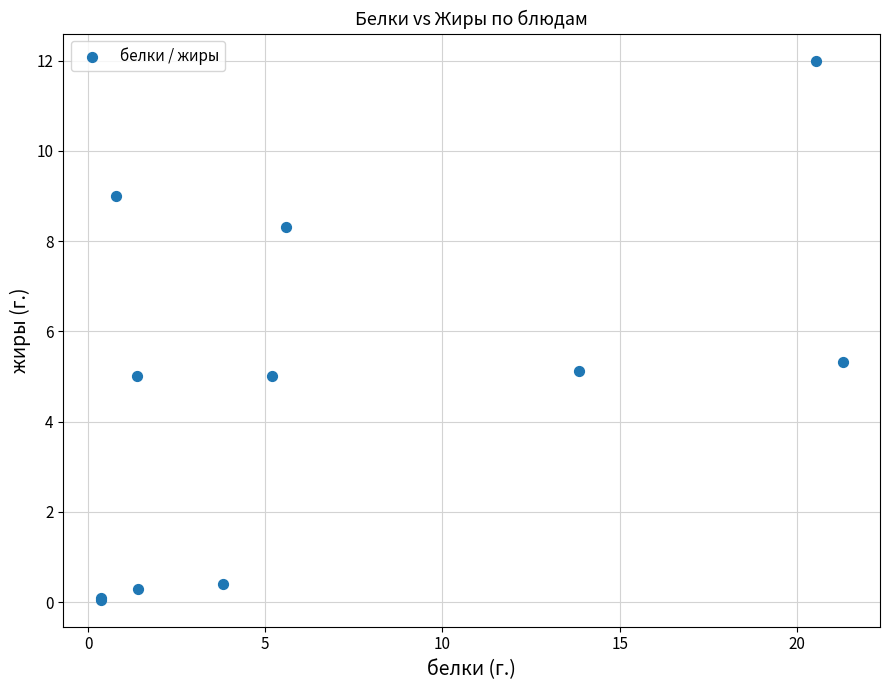

What Y value in the scatter plot is closest to 6?

5.3